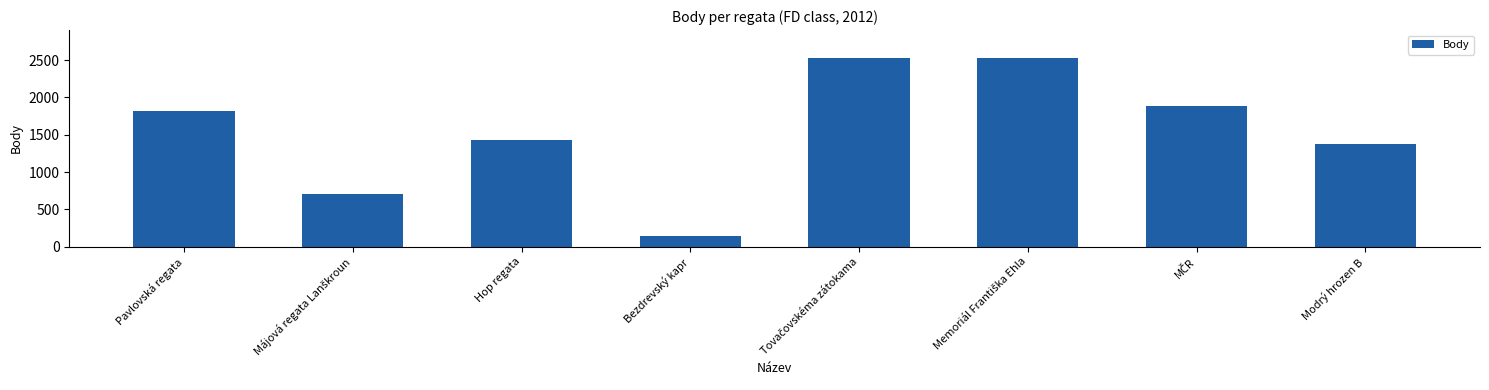

The value at Bezdrevský kapr is 149. True or false?

True